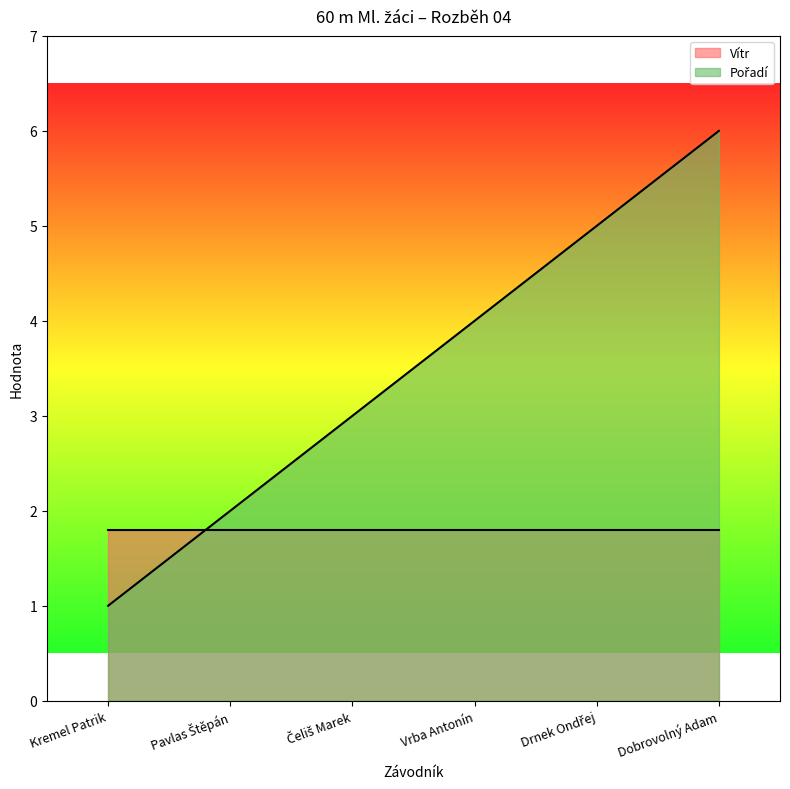

How many values exceed 4?

2